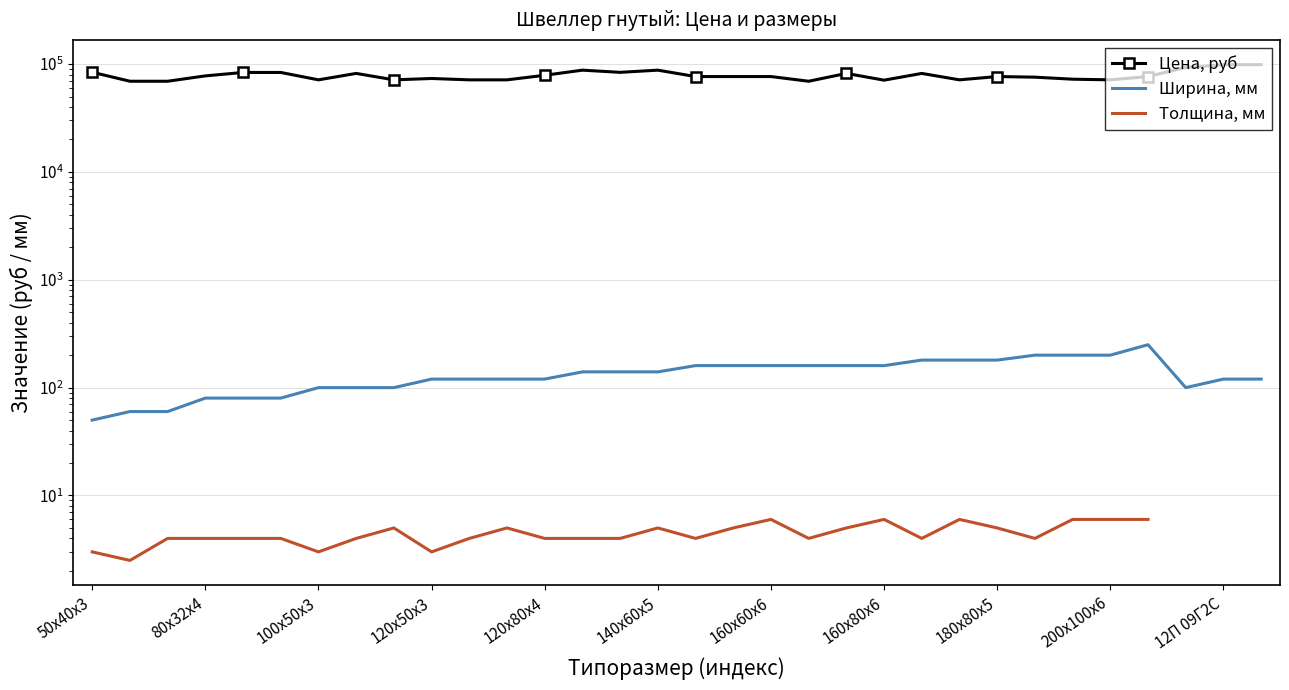

The Толщина, мм series shows 3.1 at 11. True or false?

False